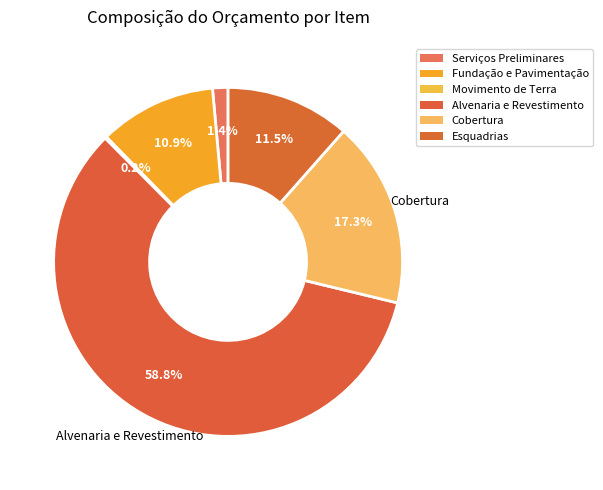

True or false: Alvenaria e Revestimento accounts for 59% of the total.

True